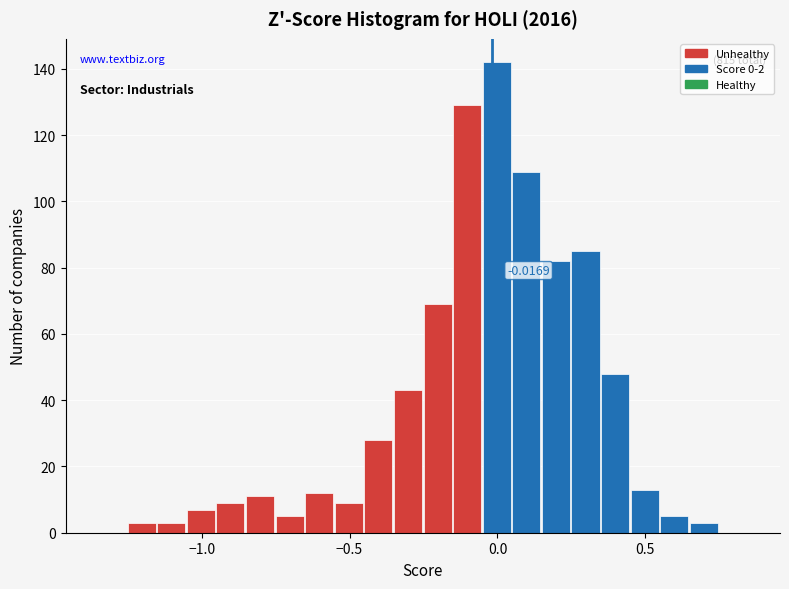

Around what value on the x-axis is the tallest bar? Give the approximate position of its centre, as read against the axis.

0.00